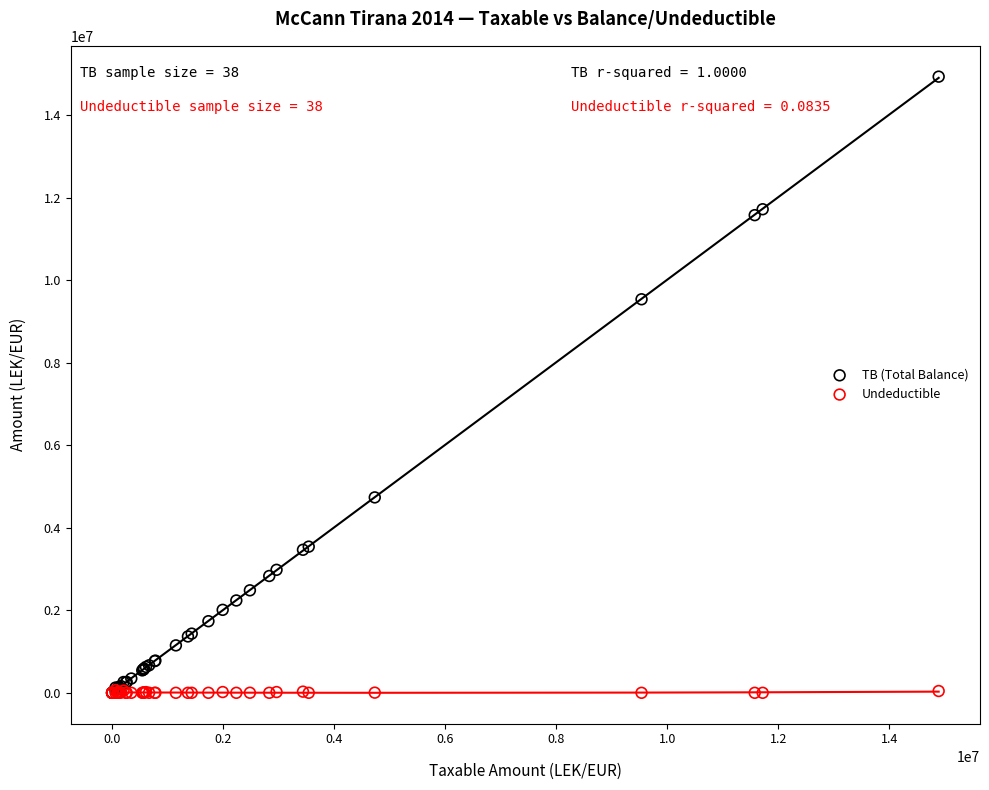

Which series has the widest spread of Y values?

TB (Total Balance)